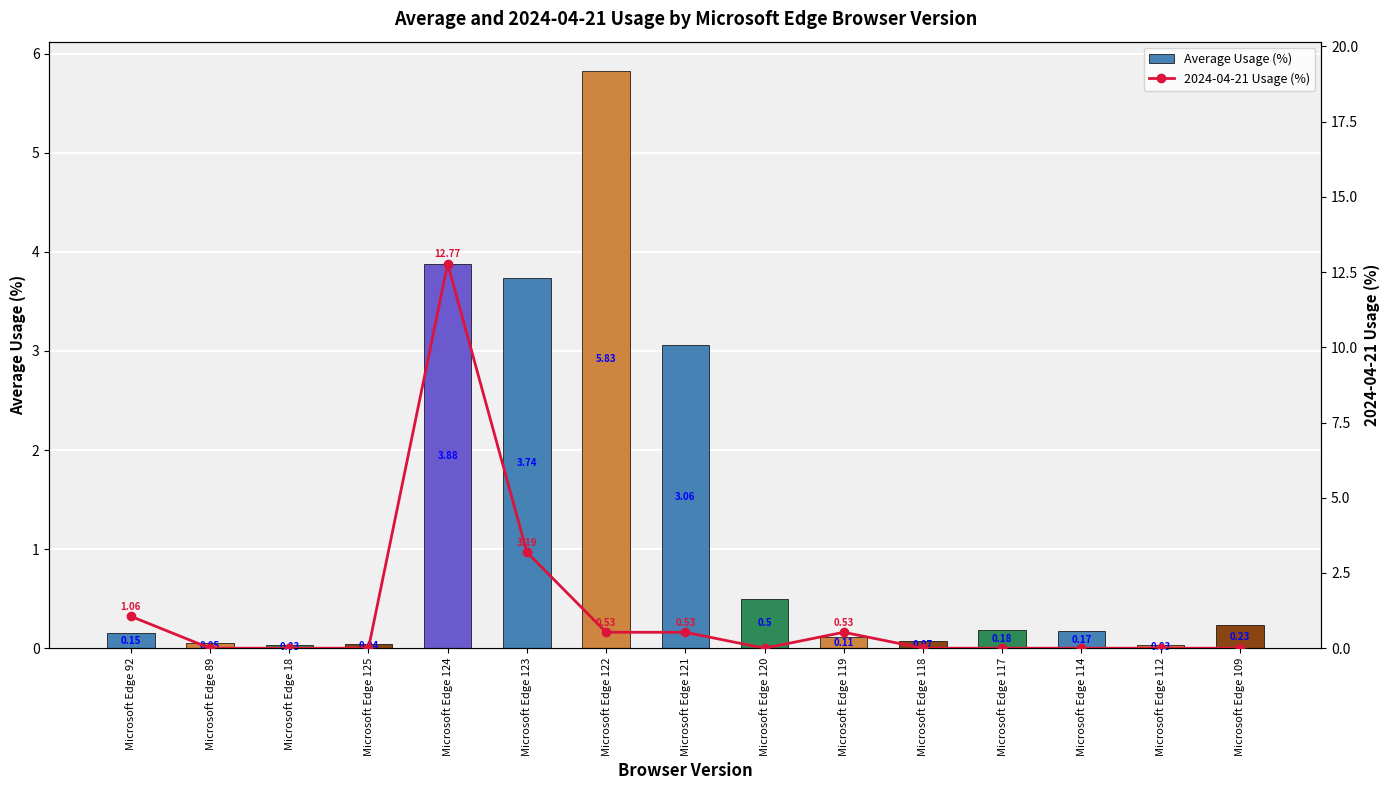

What is the spread (max minus min) of values at Microsoft Edge 123?

0.6